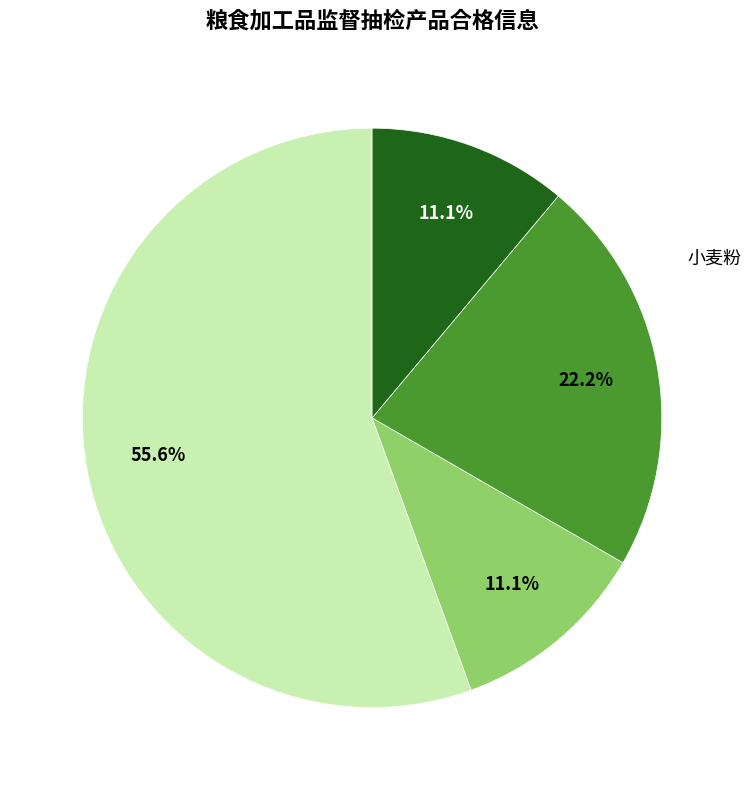

Is 特精粉（小麦粉） the majority of the pie?

No